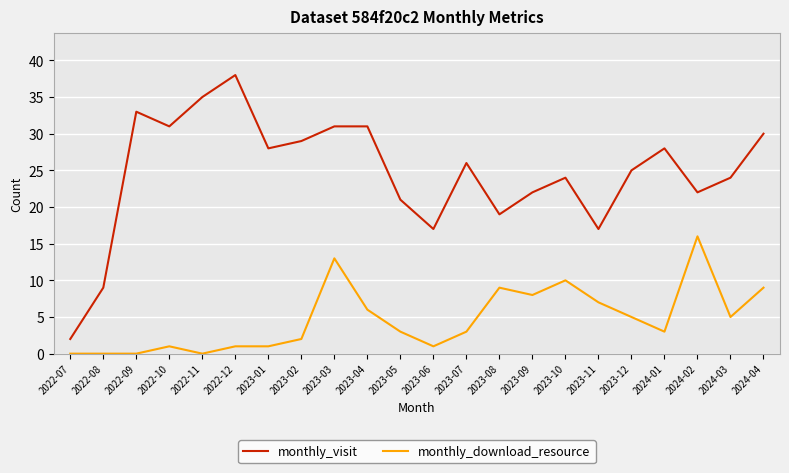

Reading left to right, list all the values displayed in this chart.

monthly_visit: 2022-07=2	2022-08=9	2022-09=33	2022-10=31	2022-11=35	2022-12=38	2023-01=28	2023-02=29	2023-03=31	2023-04=31	2023-05=21	2023-06=17	2023-07=26	2023-08=19	2023-09=22	2023-10=24	2023-11=17	2023-12=25	2024-01=28	2024-02=22	2024-03=24	2024-04=30
monthly_download_resource: 2022-07=0	2022-08=0	2022-09=0	2022-10=1	2022-11=0	2022-12=1	2023-01=1	2023-02=2	2023-03=13	2023-04=6	2023-05=3	2023-06=1	2023-07=3	2023-08=9	2023-09=8	2023-10=10	2023-11=7	2023-12=5	2024-01=3	2024-02=16	2024-03=5	2024-04=9